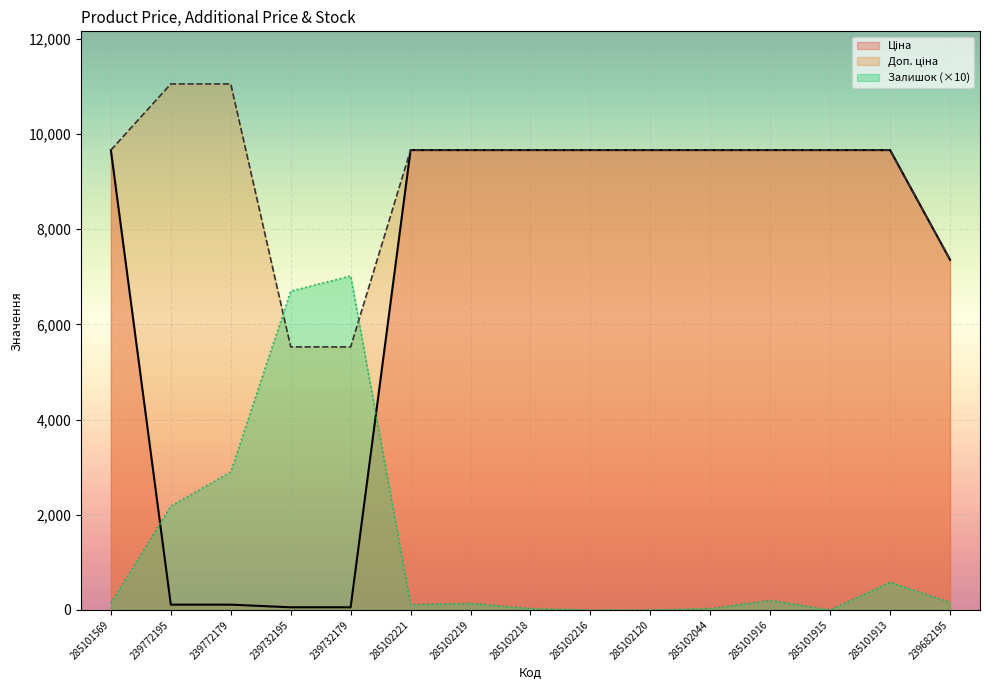

What is the approximate value of Ціна at 239732195?

55.3